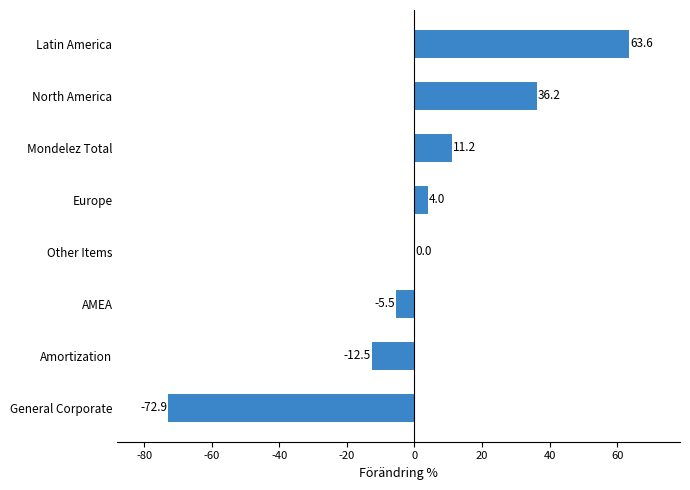

What is the greatest value displayed?

63.6